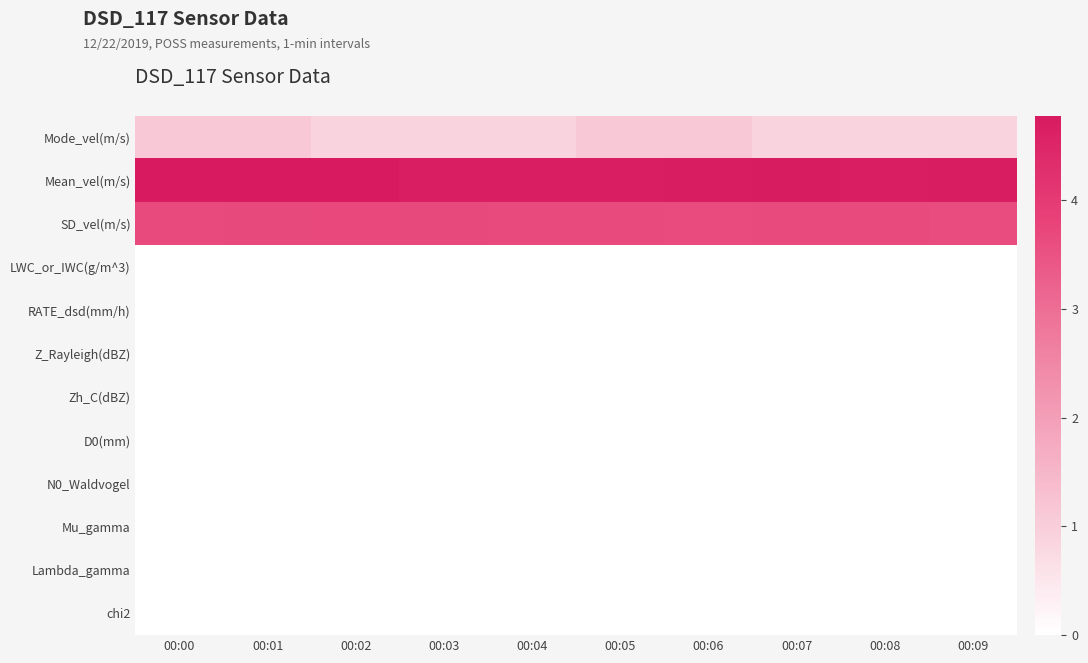

Which series has the largest total across all categories?

Mean_vel(m/s)